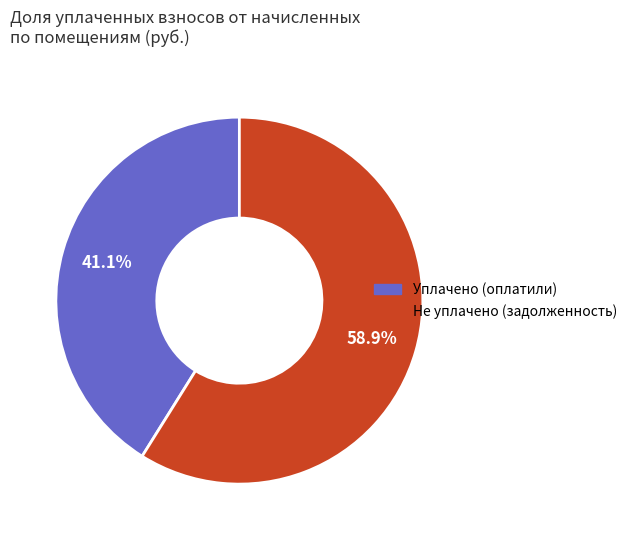

To the nearest percent, what is the average slice percentage?

50%